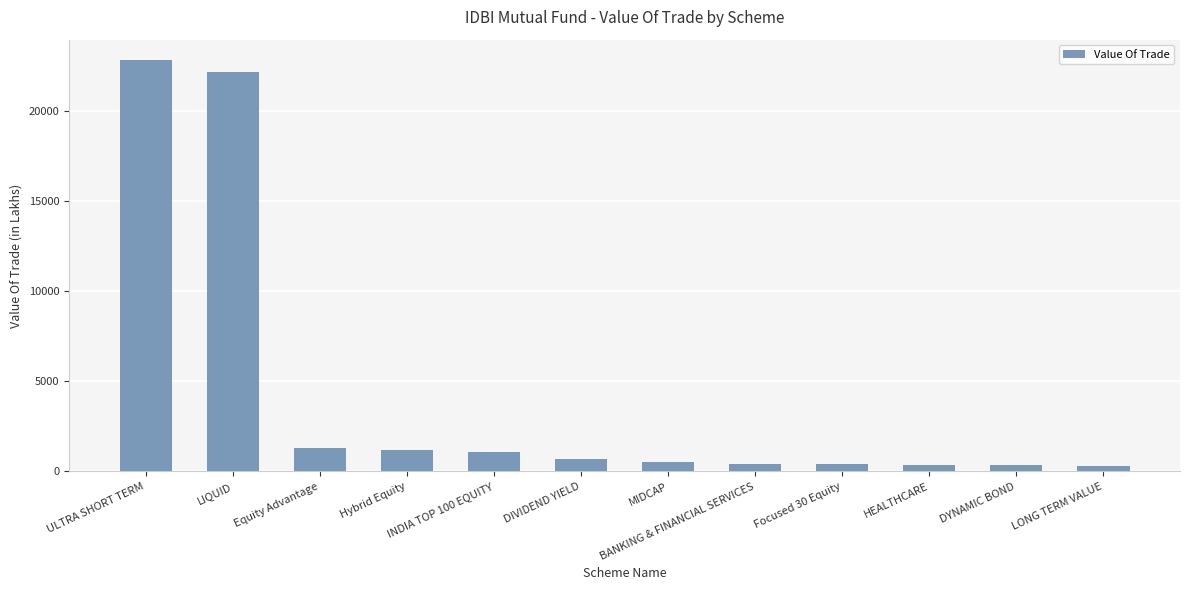

Where is the data nearest to the value 11566?

Equity Advantage